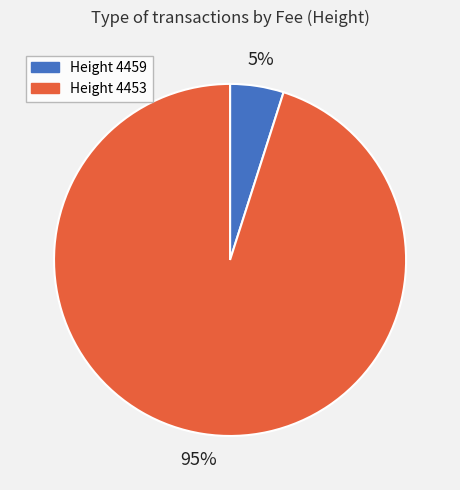

What is the smallest slice in the pie chart?

Height 4459